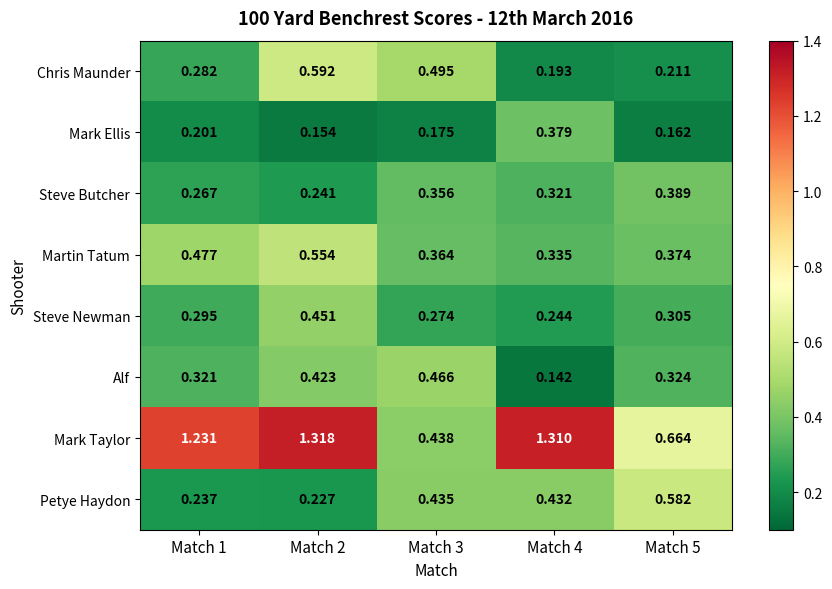

Which series has the largest total across all categories?

Mark Taylor